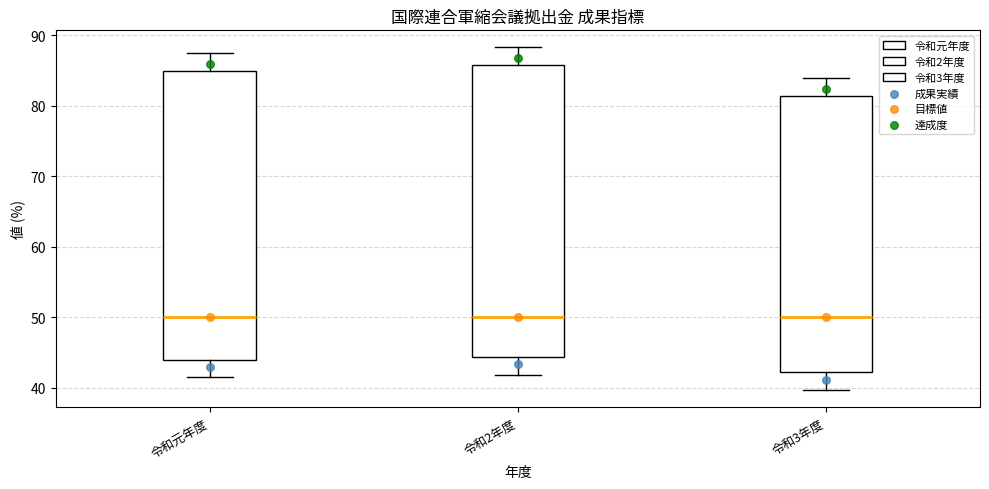

Reading left to right, transcribe this box plot: for each box, give where its median line is, the range the box spans, and where its two whiskers end, as read against the y-axis. The values are not printed on the chart, so give them approximately, as read against the axis.

令和元年度: median 50, box 44 to 85, whiskers 42 to 88
令和2年度: median 50, box 44 to 86, whiskers 42 to 88
令和3年度: median 50, box 42 to 81, whiskers 40 to 84